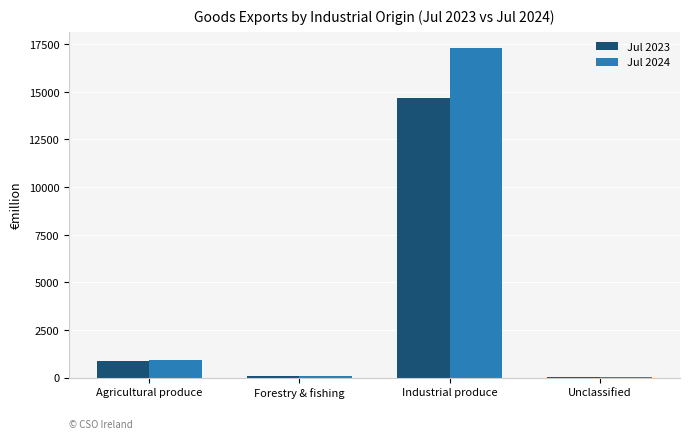

What is the sum of all Jul 2023 values?

15627.6